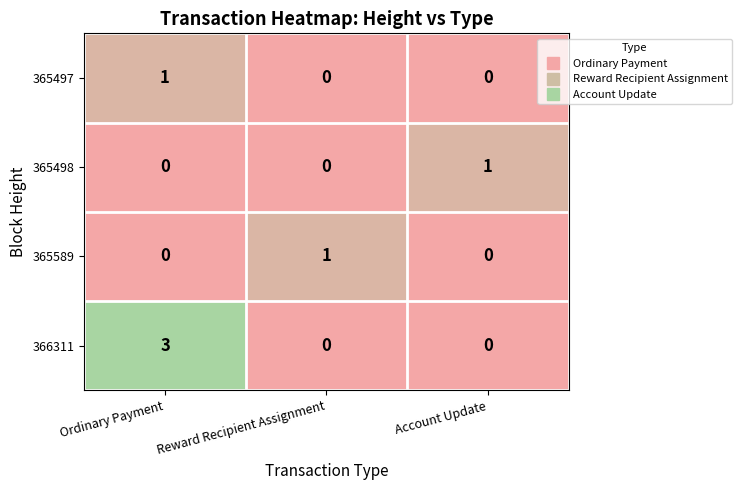

Which category has the highest value across all series?

Ordinary Payment